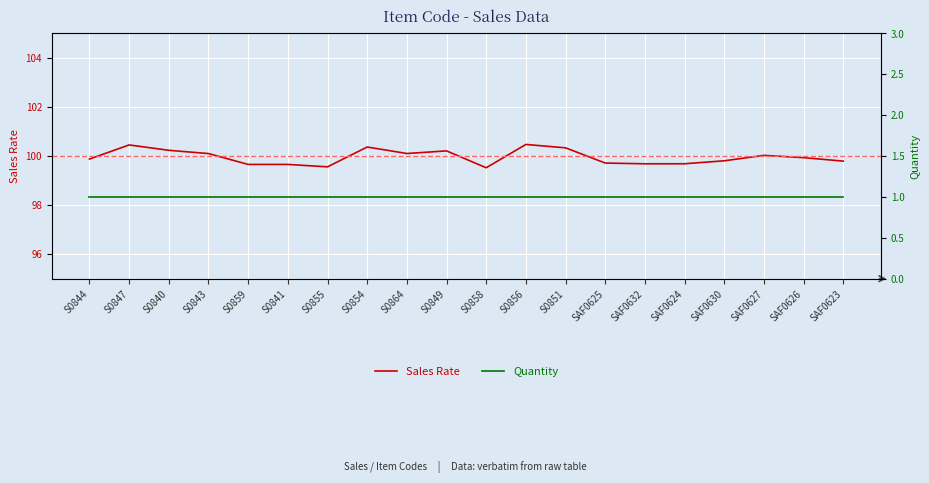

How many lines are shown in the chart?

2